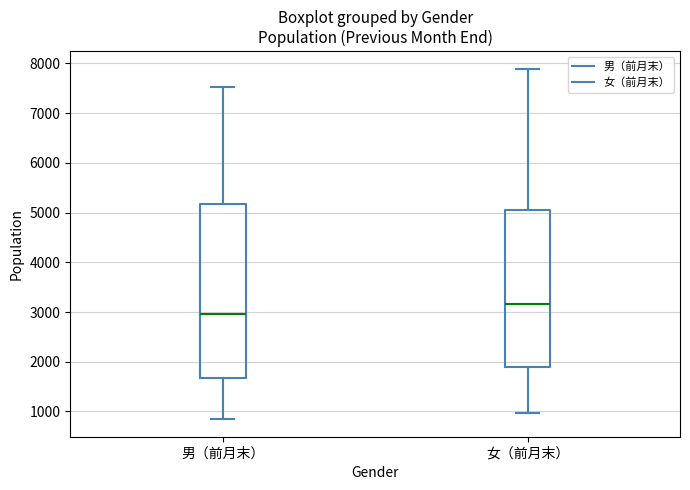

Reading left to right, read every box against the y-axis: the position of its median line, the range the box covers, and the ends of its whiskers. The values are not printed on the chart, so give them approximately, as read against the axis.

男（前月末）: median 3000, box 1700 to 5200, whiskers 800 to 7500
女（前月末）: median 3200, box 1900 to 5100, whiskers 1000 to 7900